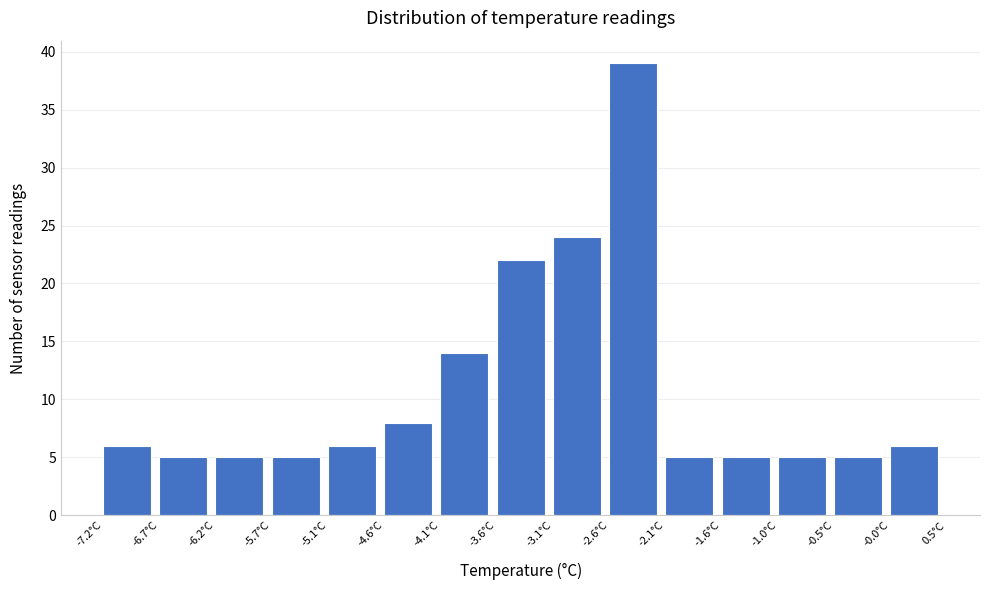

Reading left to right, list every bar in this chart as the range it spans on the x-axis followed by its height. Neither the bar edges nor the heights are printed on the chart, so give them approximately, as read against the axes.

-7.2 to -6.7: 6
-6.7 to -6.2: 5
-6.2 to -5.7: 5
-5.7 to -5.1: 5
-5.1 to -4.6: 6
-4.6 to -4.1: 8
-4.1 to -3.6: 14
-3.6 to -3.1: 22
-3.1 to -2.6: 24
-2.6 to -2.1: 39
-2.1 to -1.6: 5
-1.6 to -1.0: 5
-1.0 to -0.5: 5
-0.5 to 0.0: 5
0.0 to 0.5: 6